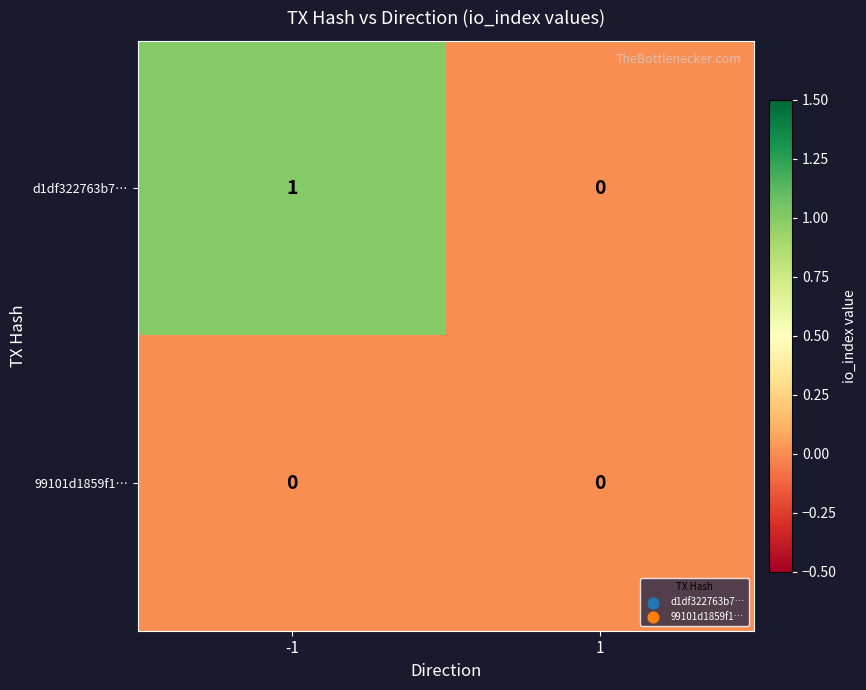

Which series changed the most between -1 and 1?

d1df322763b7…